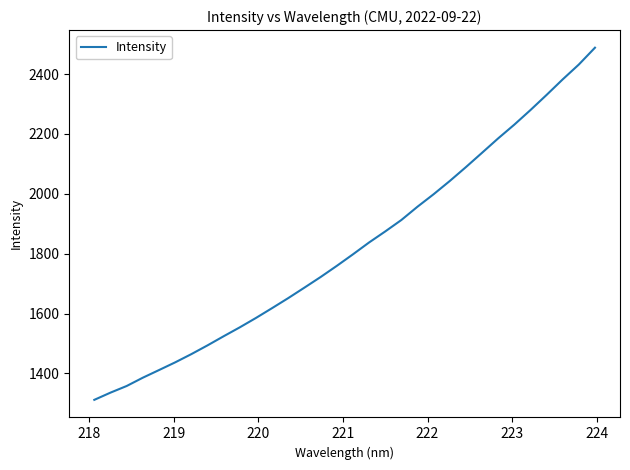

What is the difference between the maximum and minimum values?

1176.4